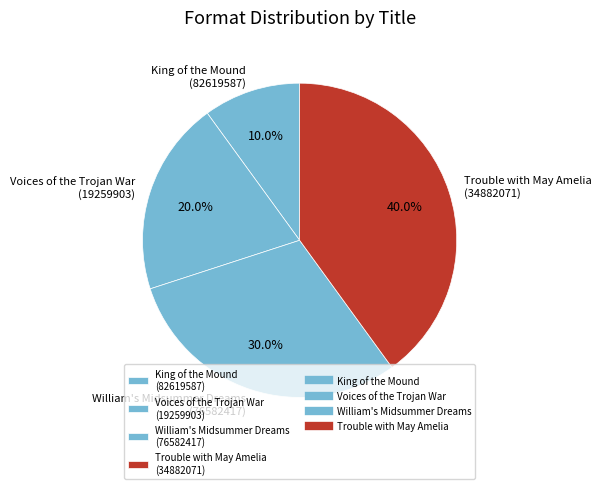

Does King of the Mound account for over 50% of the chart?

No